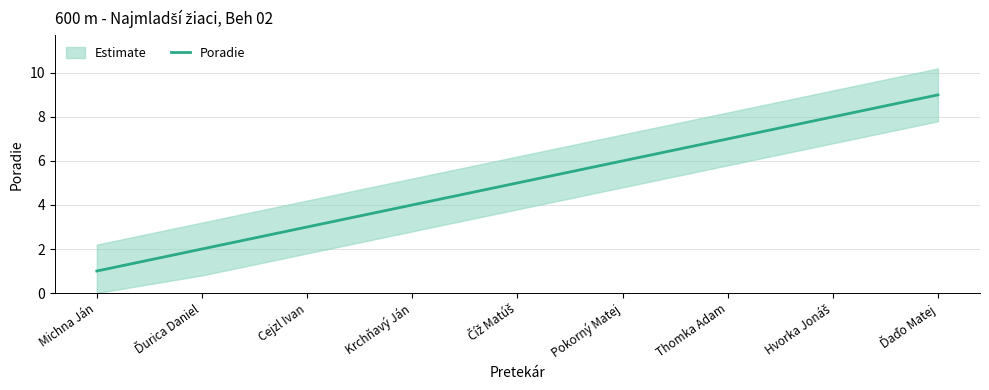

Which category has the highest value across all series?

Ďaďo Matej